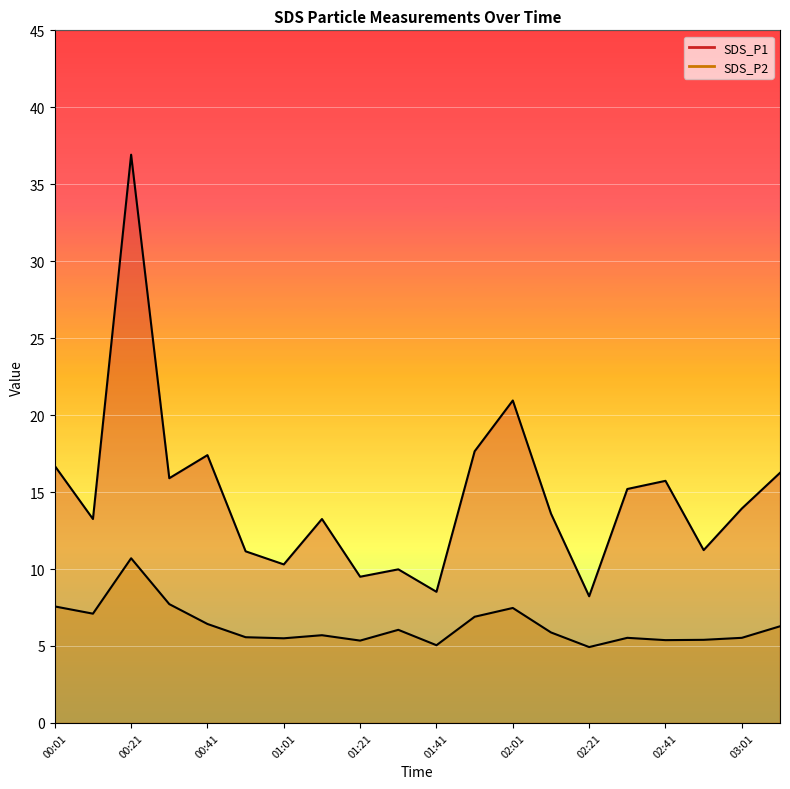

Is it true that SDS_P2 equals 6.3 at 03:11?

True